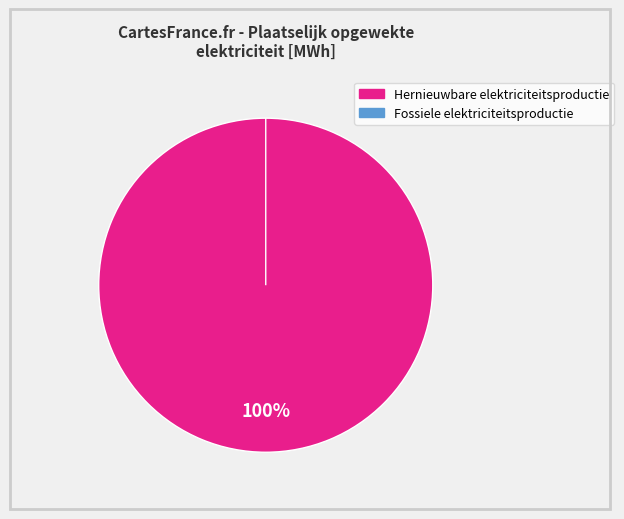

What percentage is the Fotovoltaïsche energie slice, to the nearest percent?

100%